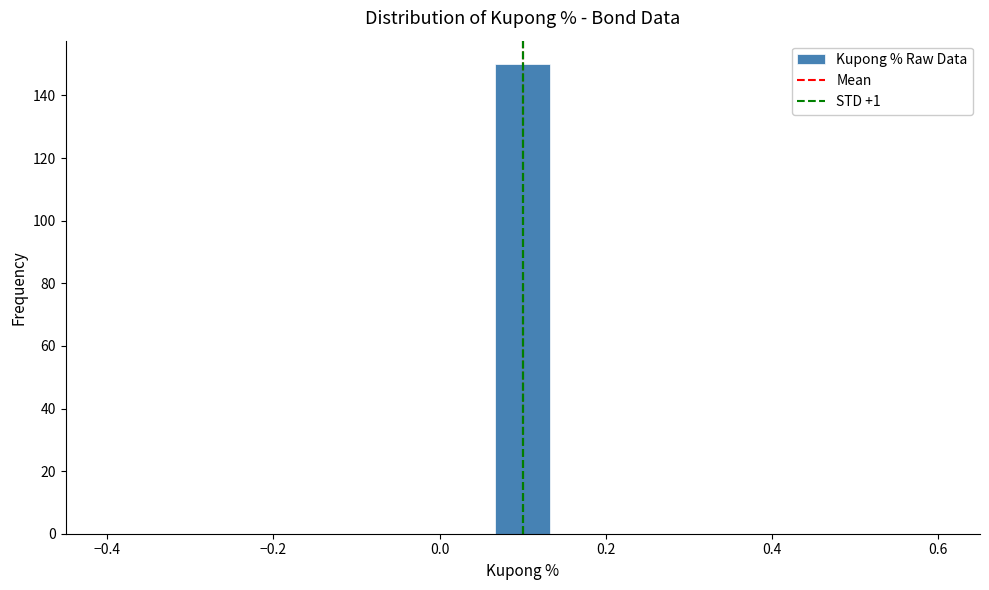

Read against the x-axis, roughly where is the centre of the tallest bar?

0.10